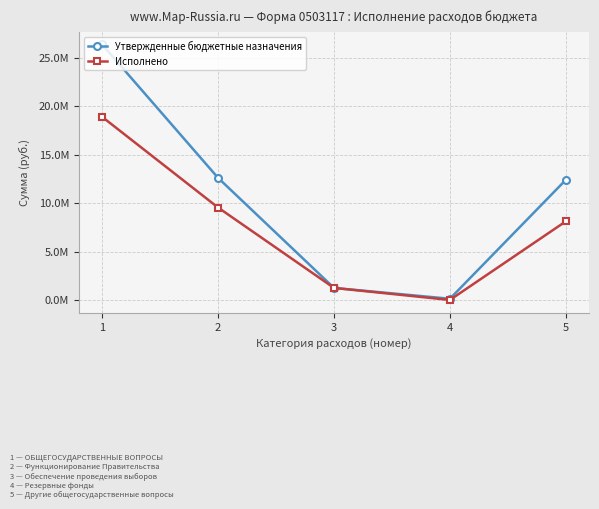

What are all the series names shown in the legend?

Утвержденные бюджетные назначения, Исполнено